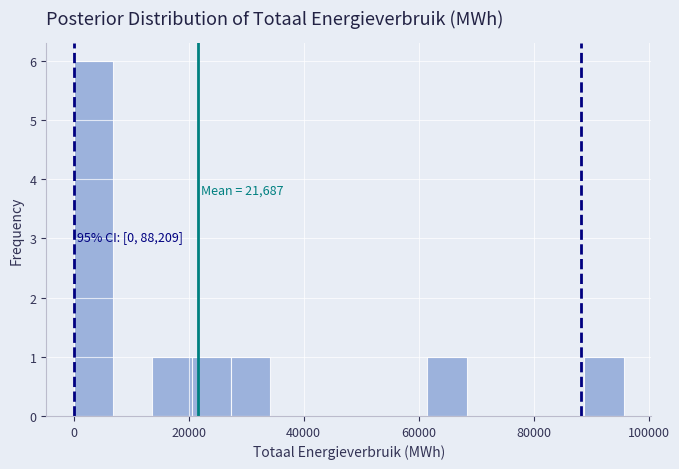

Around what value on the x-axis is the tallest bar? Give the approximate position of its centre, as read against the axis.

4000